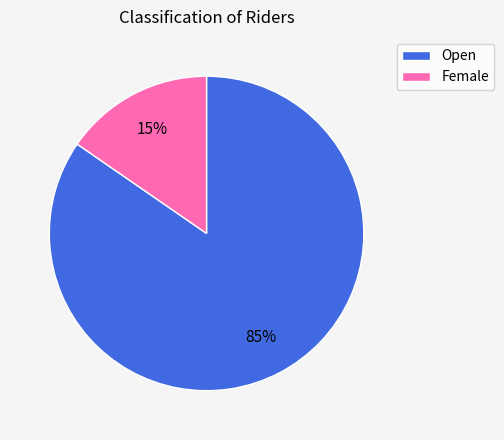

Do Female and Open together represent more than half of the pie?

Yes